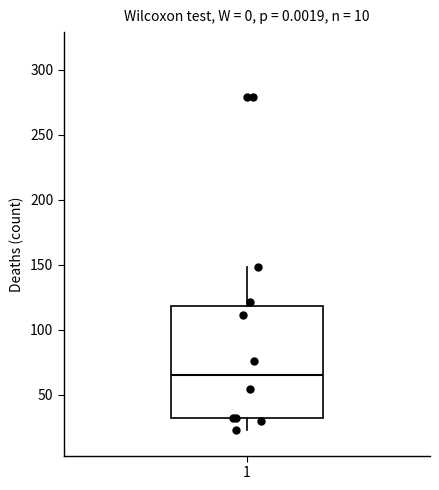

Where does the lower whisker of the box at x = 1 end on the y-axis? The values are not printed on the chart, so give them approximately, as read against the axis.

25